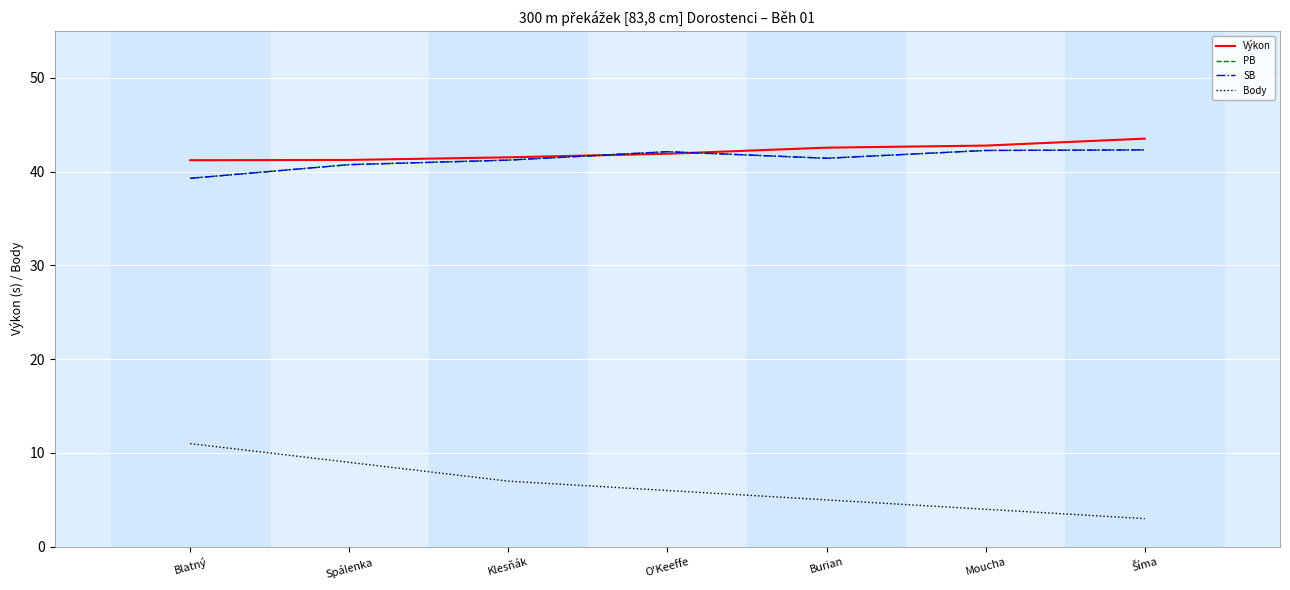

Which series has the largest total across all categories?

Výkon